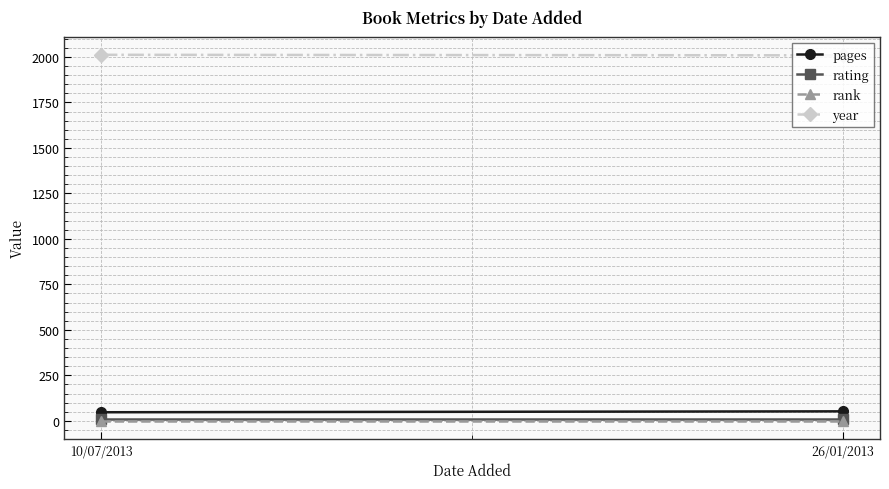

List the labels in order of rating value, largest first.

10/07/2013, 26/01/2013